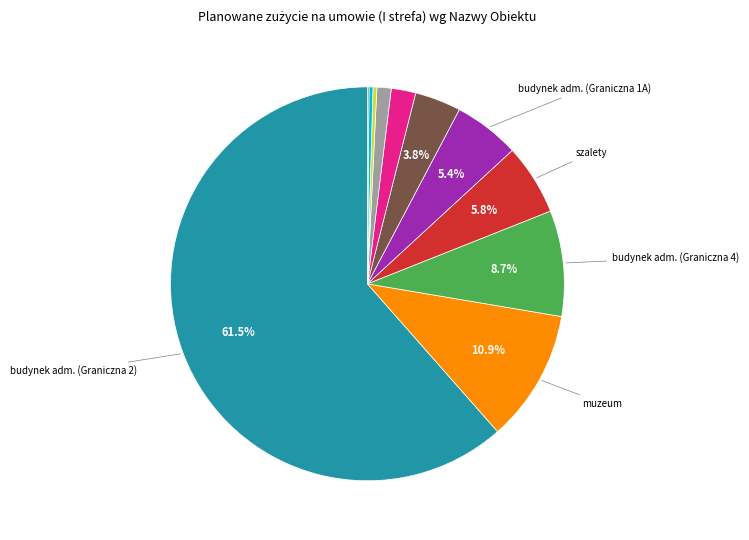

Is there any slice that represents more than half of the pie?

Yes